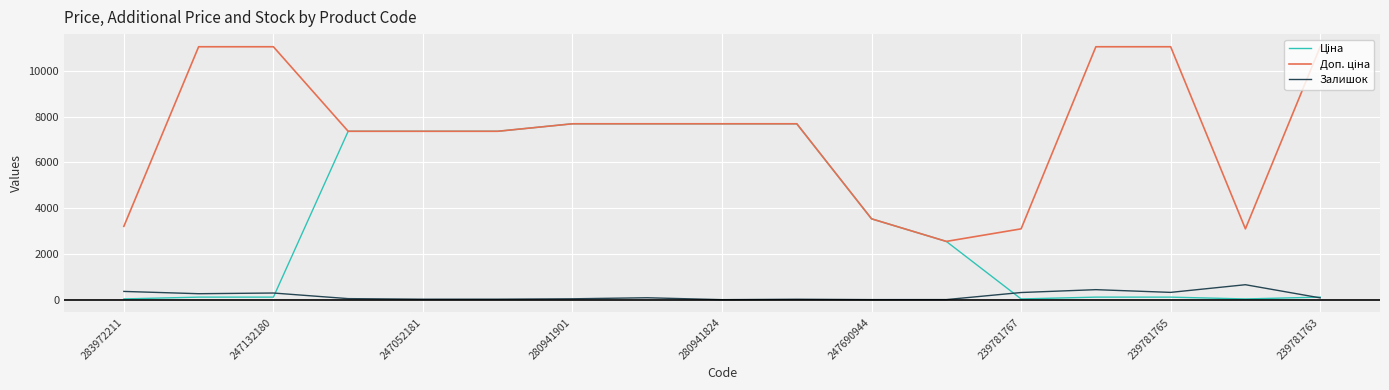

What is the maximum value for Залишок?

653.0